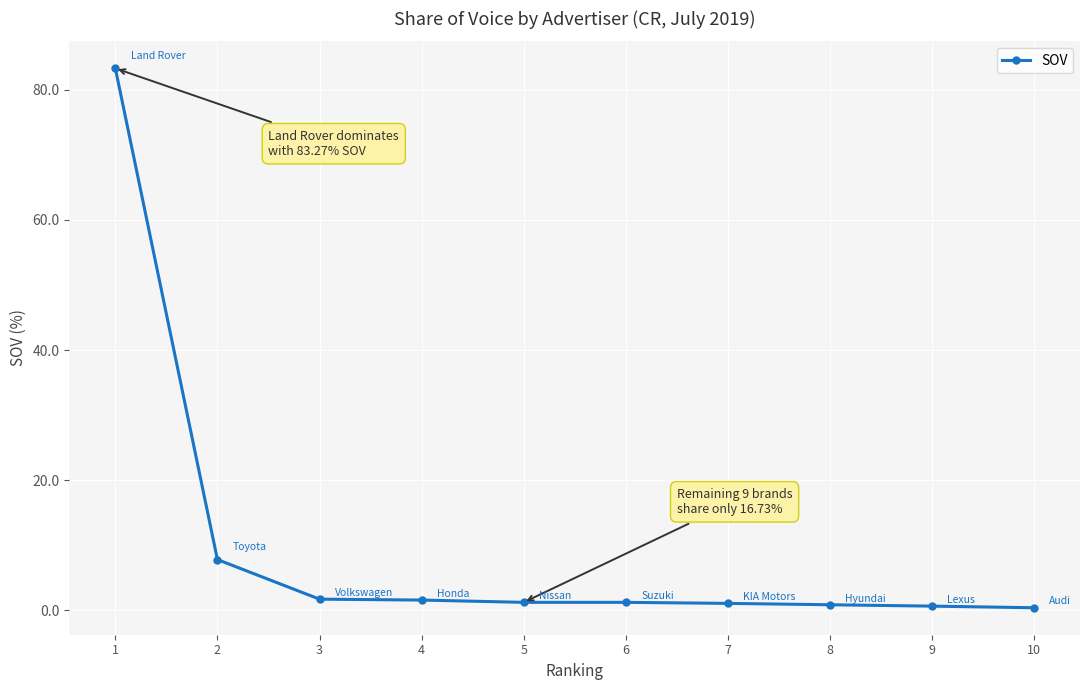

What is the difference between the values at 9 and 7?

0.4